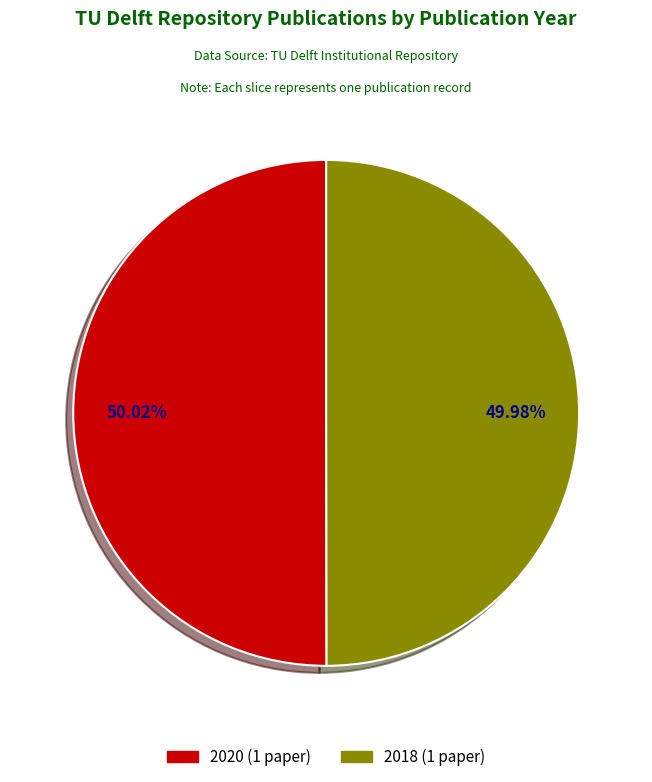

Is there any slice that represents more than half of the pie?

Yes